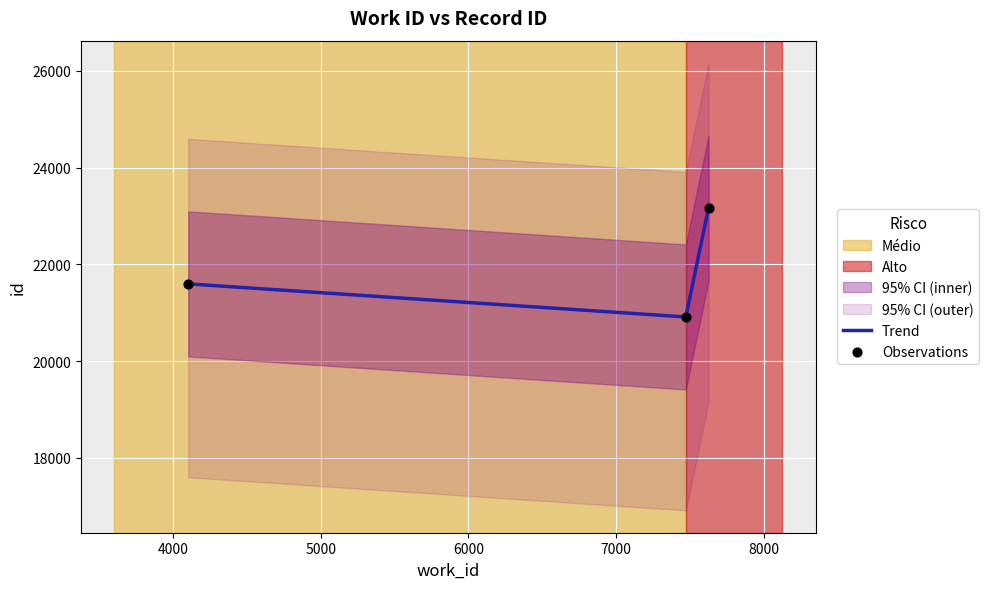

What is the minimum value for Trend?

20911